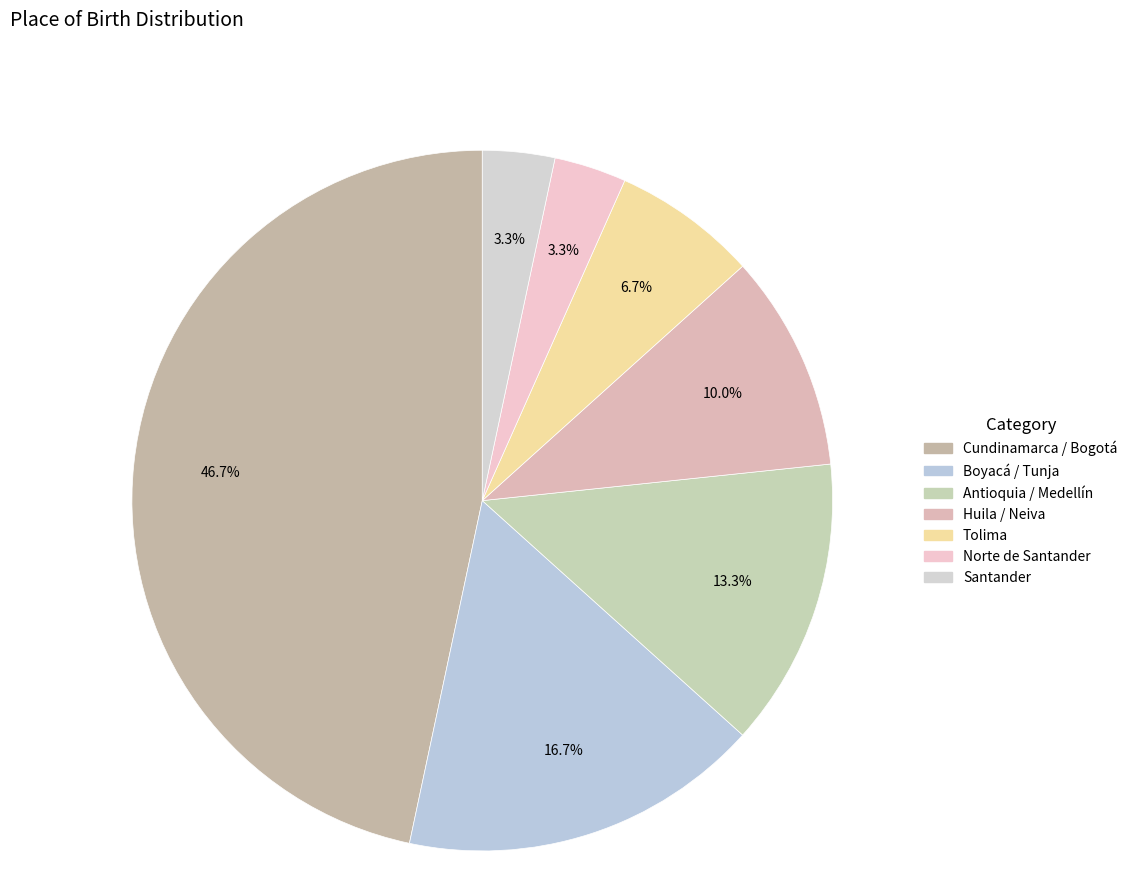

To the nearest percent, what is the average slice percentage?

14%